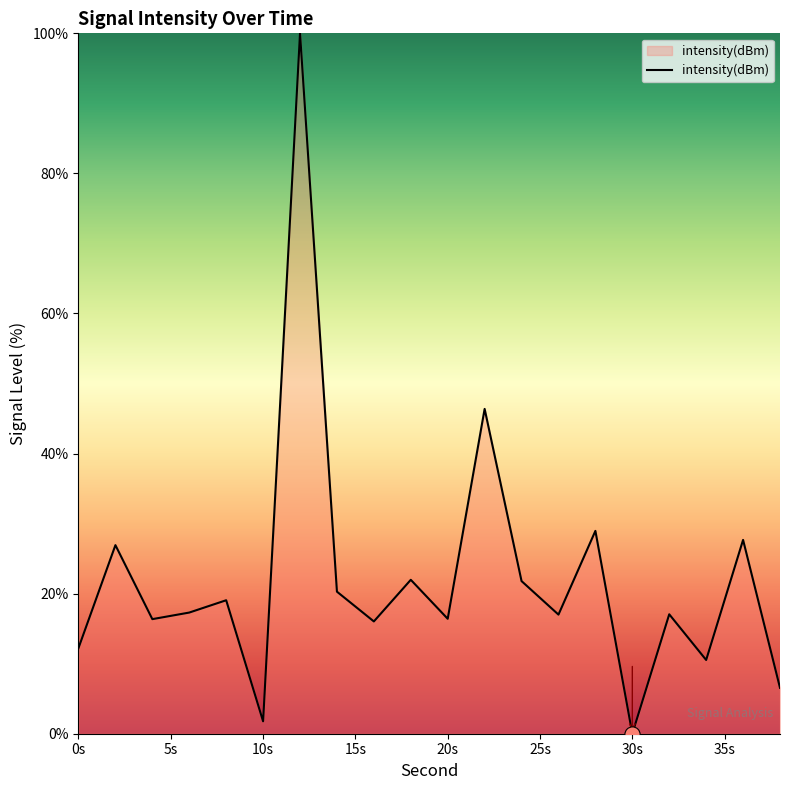

What is the greatest value displayed?

100.0